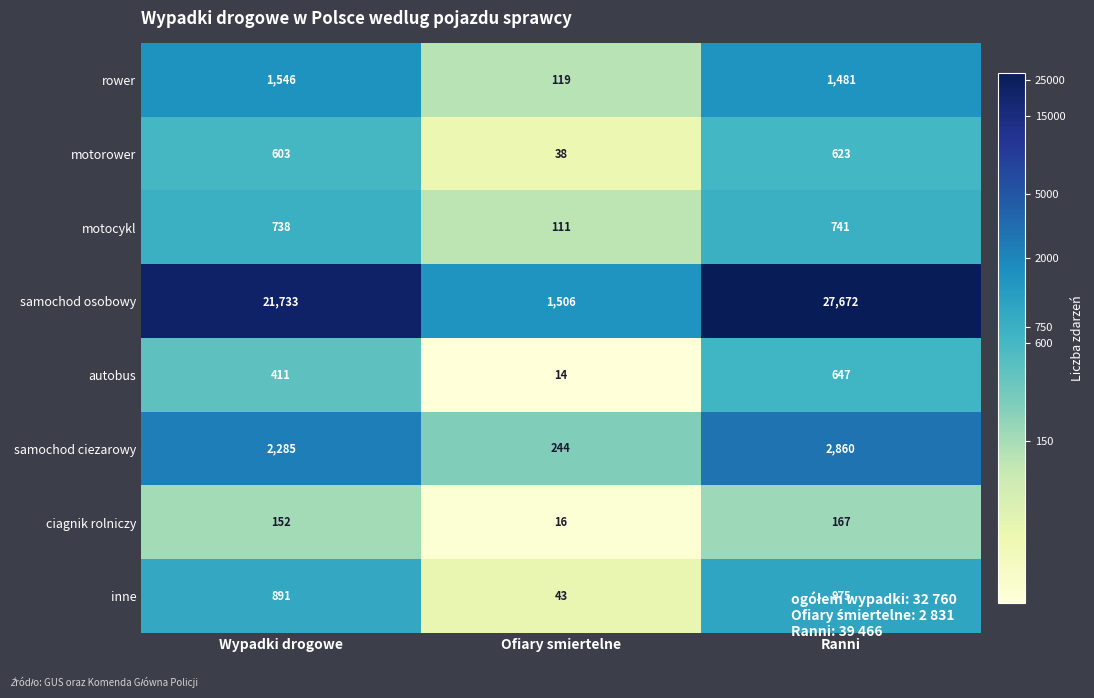

Rank the series by their maximum value, from lowest to highest.

ciagnik rolniczy, motorower, autobus, motocykl, inne, rower, samochod ciezarowy, samochod osobowy